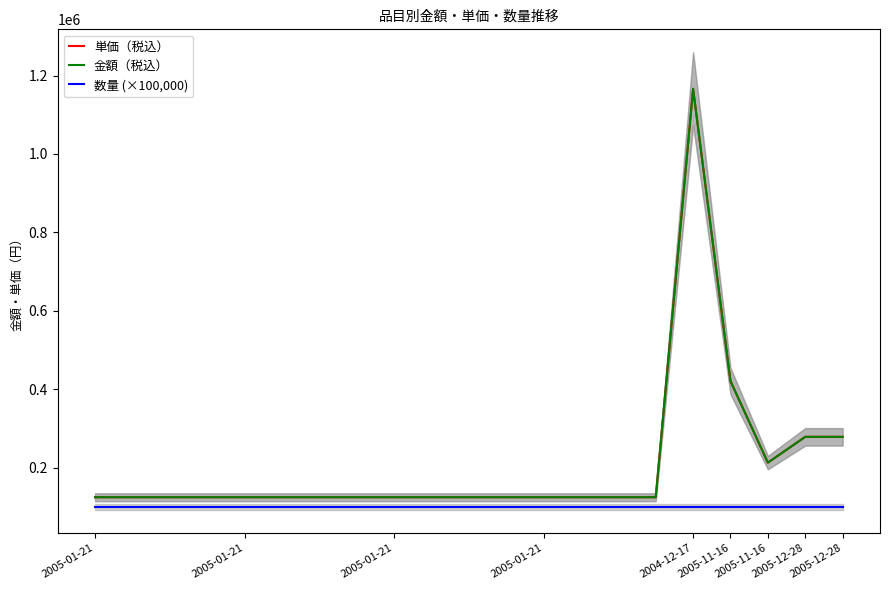

Where is the first local maximum for 金額（税込）?

2004-12-17